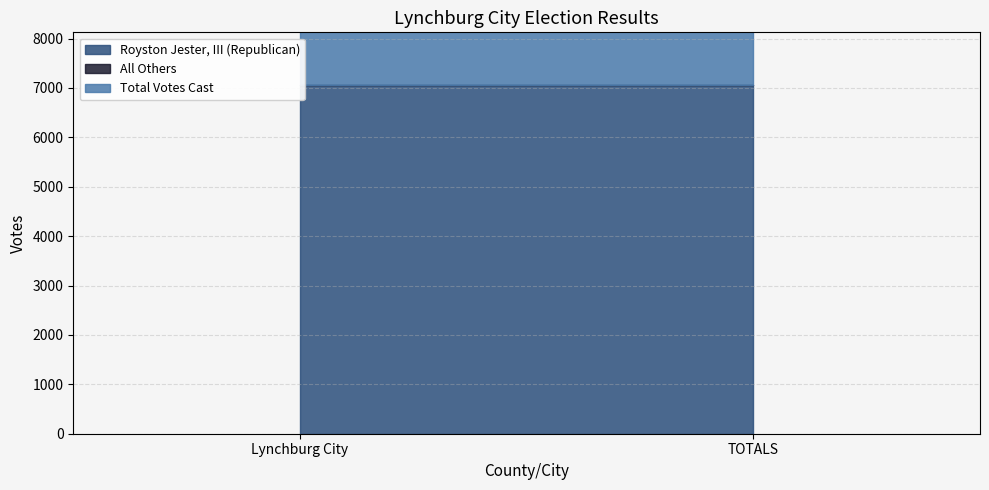

What is the label of the 2nd point from the right?

Lynchburg City